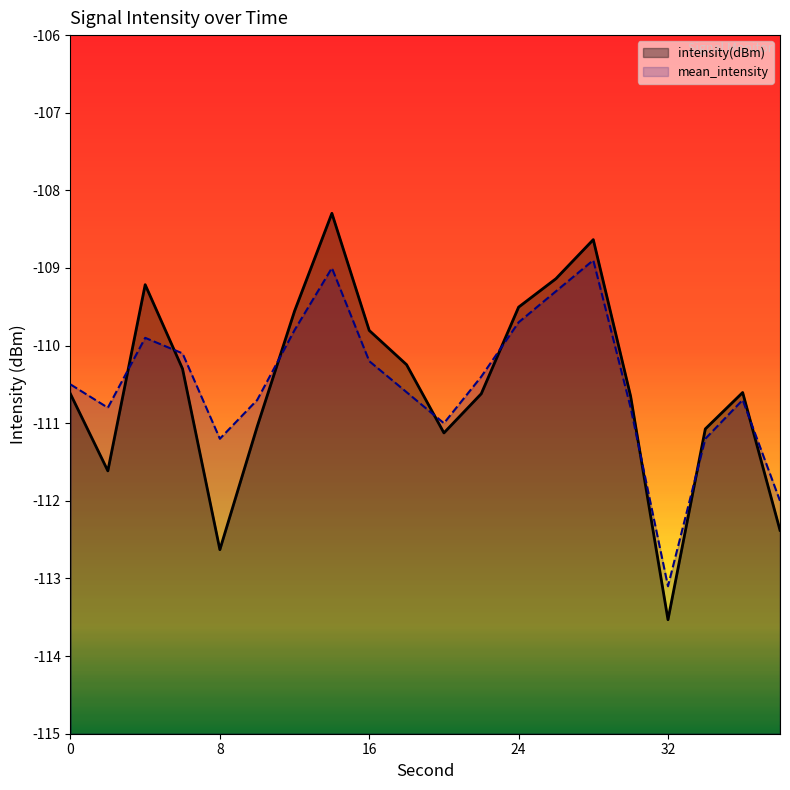

What is the value of the mean_intensity point at the 16th from the left?

-110.8